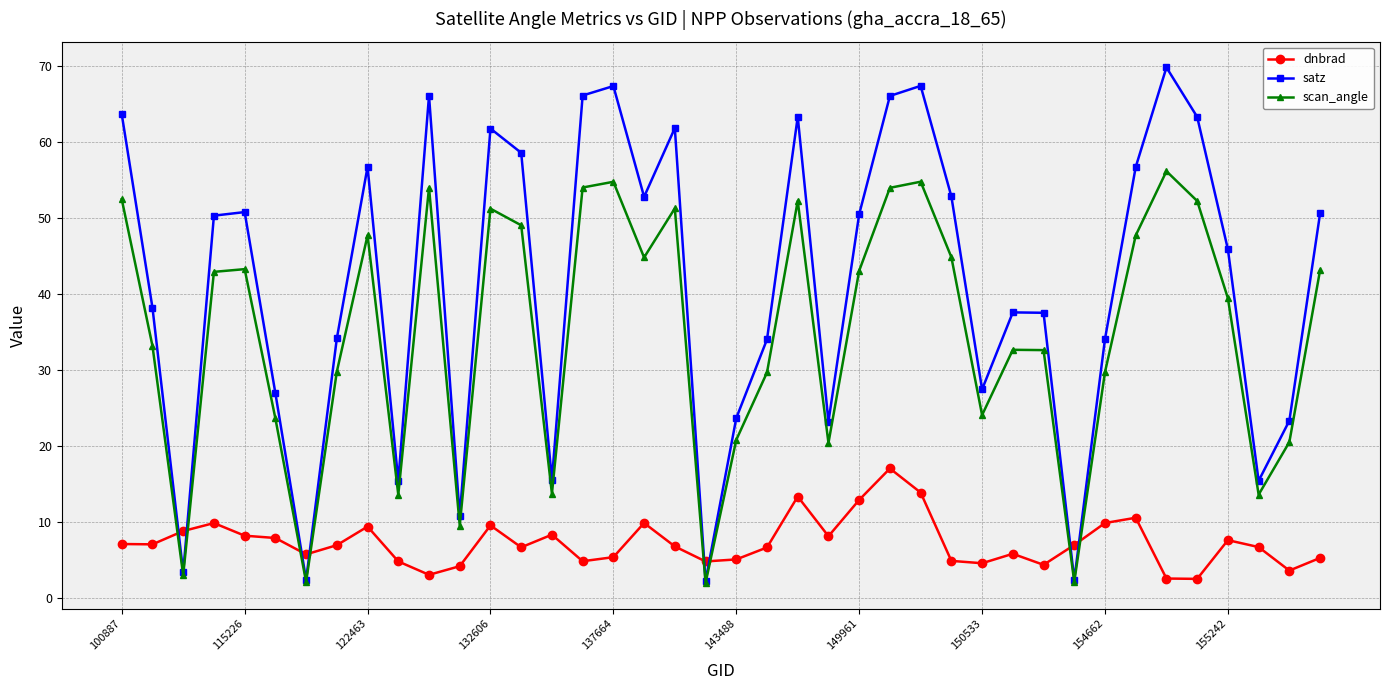

Does the chart have visible grid lines?

Yes